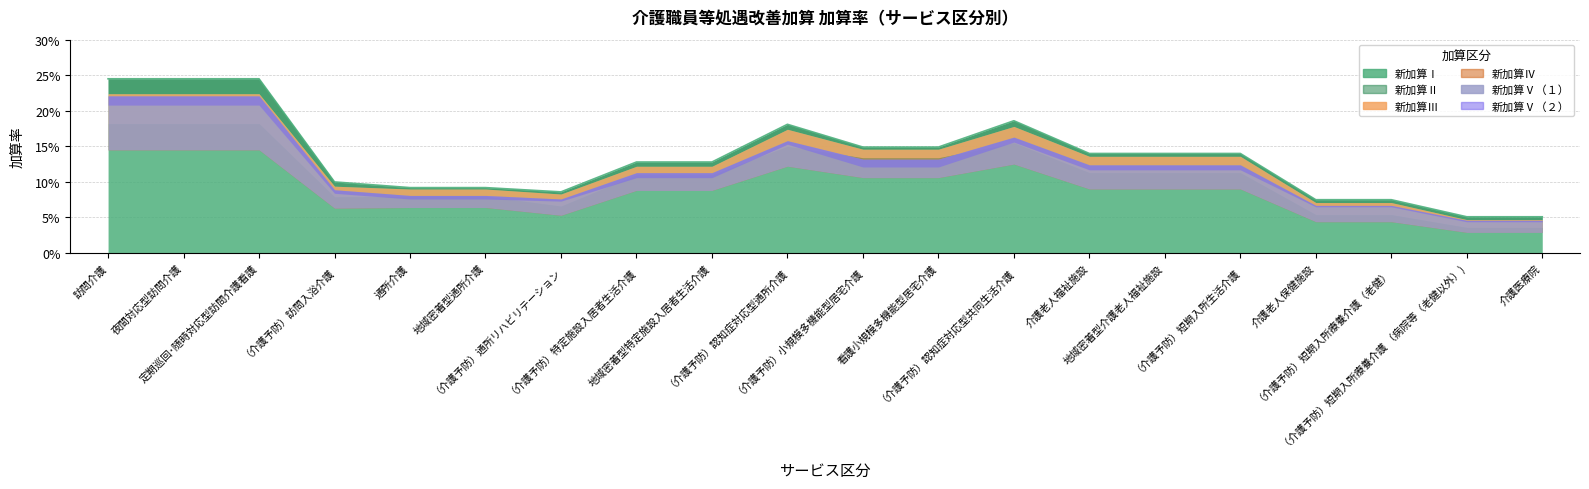

Where is the first local maximum for 新加算Ⅲ?

（介護予防）認知症対応型通所介護